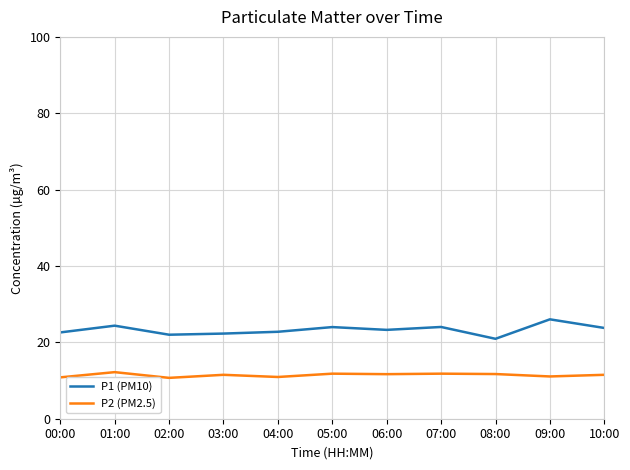

What is the difference between the maximum and minimum values in the P1 (PM10) series?

5.1